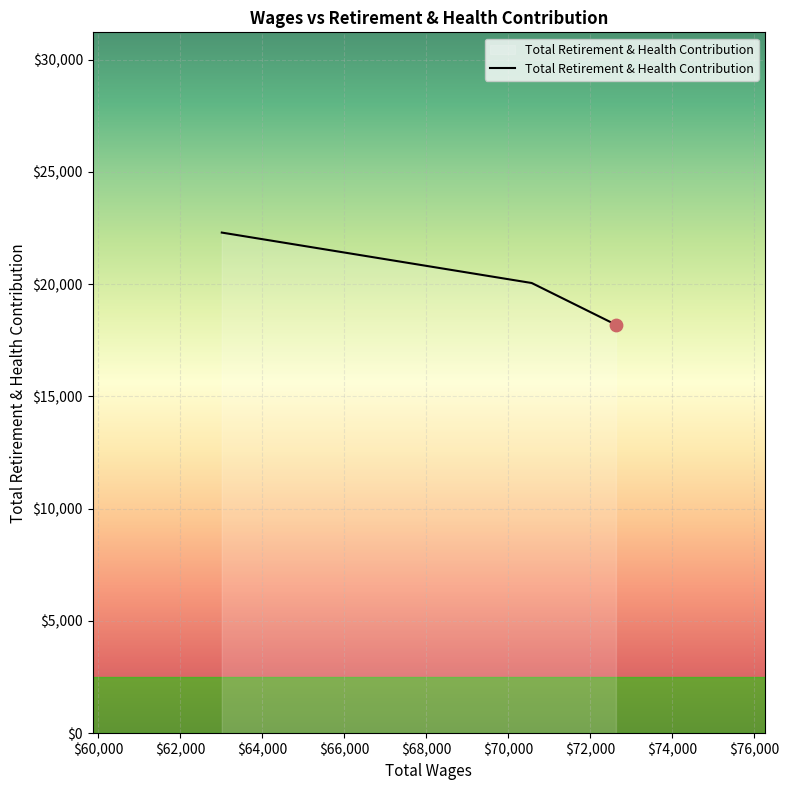

What is the sum of all values?

60550